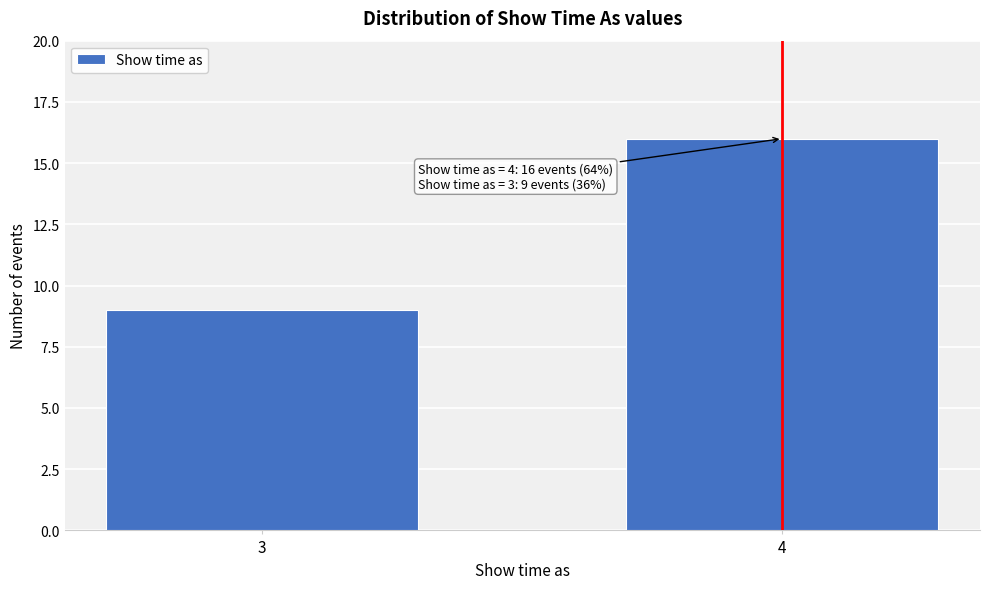

Reading left to right, list all the values displayed in this chart.

9	16